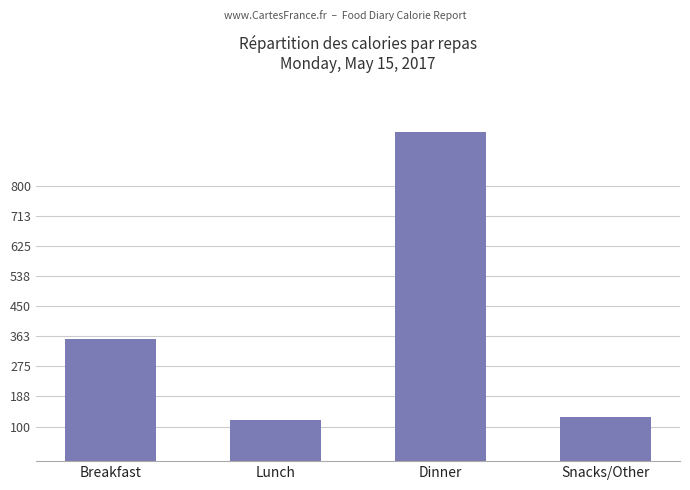

At which label is the value closest to 538?

Breakfast